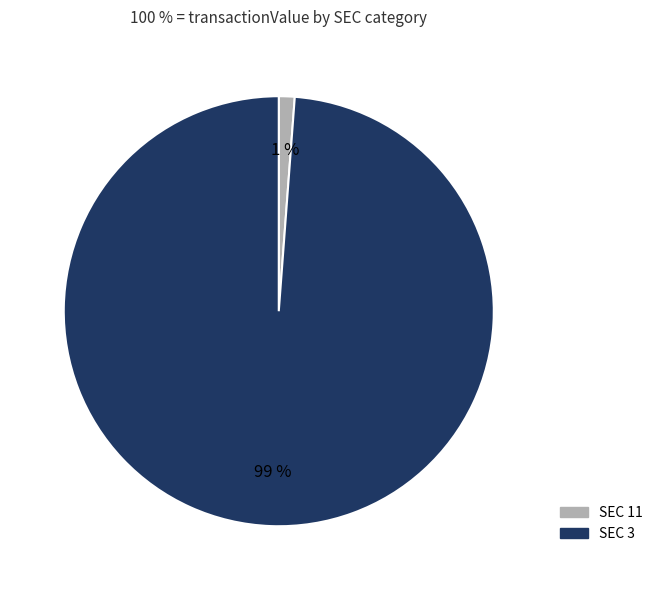

Does any single category account for the majority?

Yes